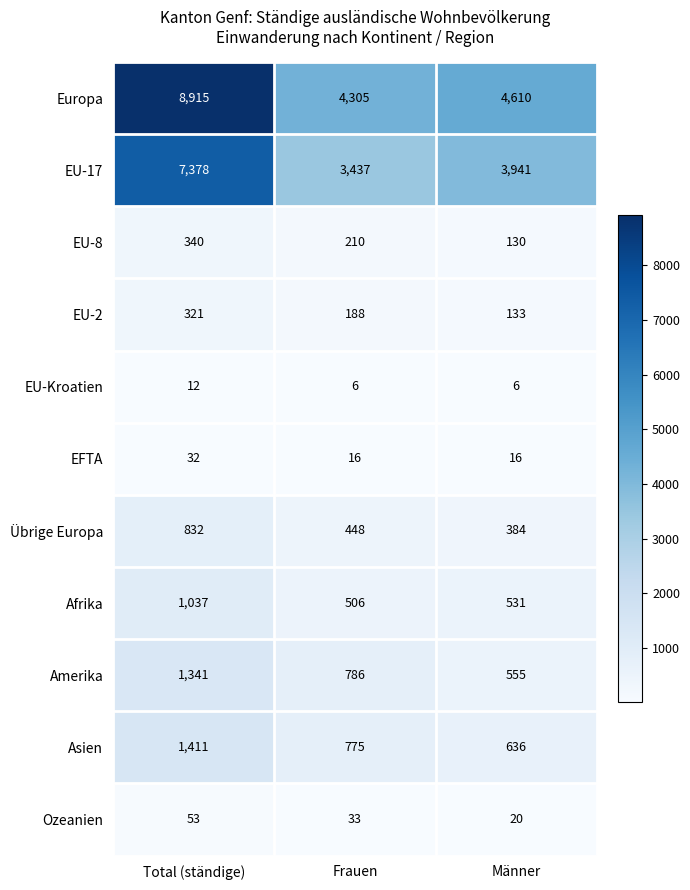

Which series has the largest total across all categories?

Europa